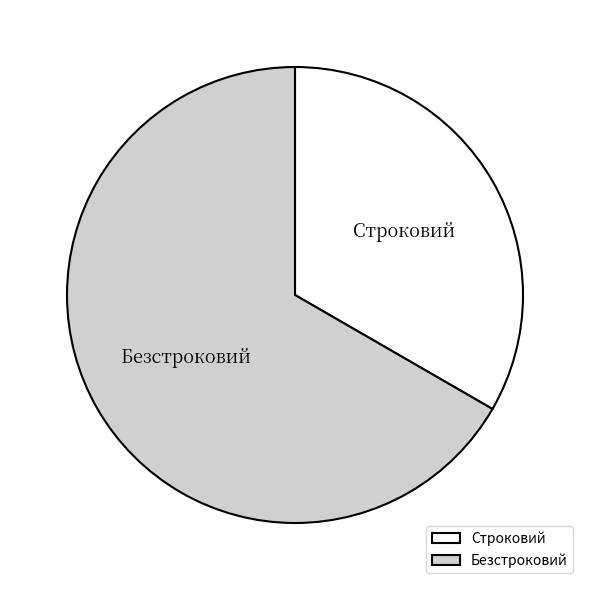

Is the sum of Строковий and Безстроковий greater than half?

Yes